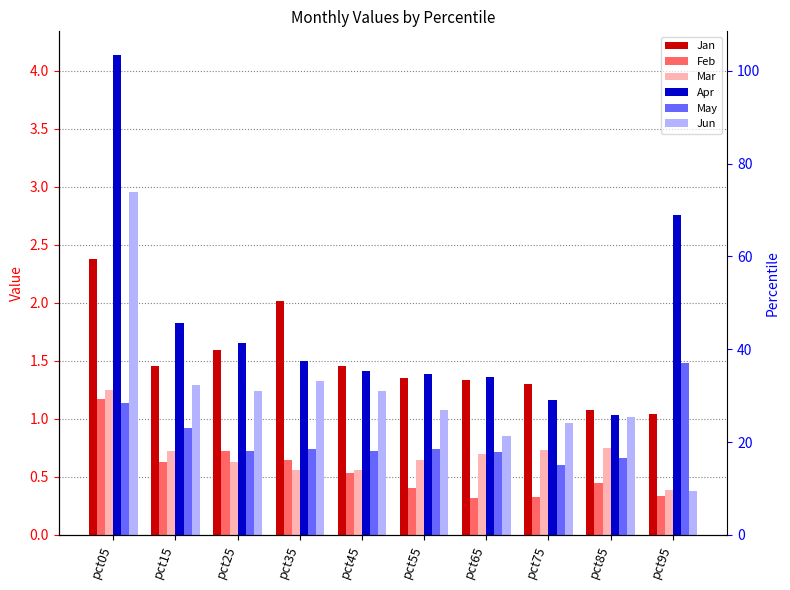

How many Mar values are between 0 and 1?

9